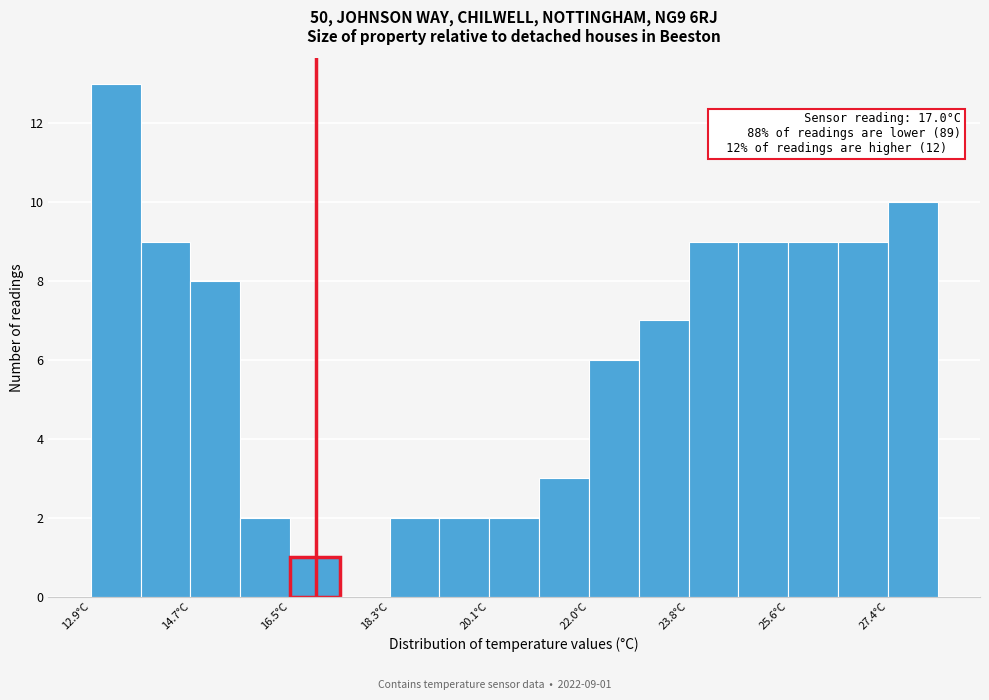

Which range on the x-axis has the tallest bar?

13.0 to 13.8